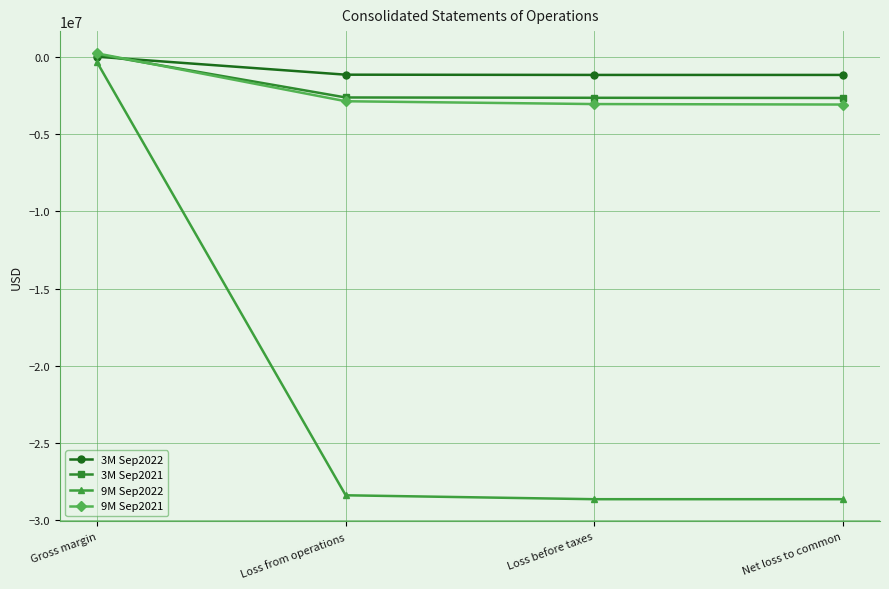

At which category is the sum across all series the highest?

Gross margin